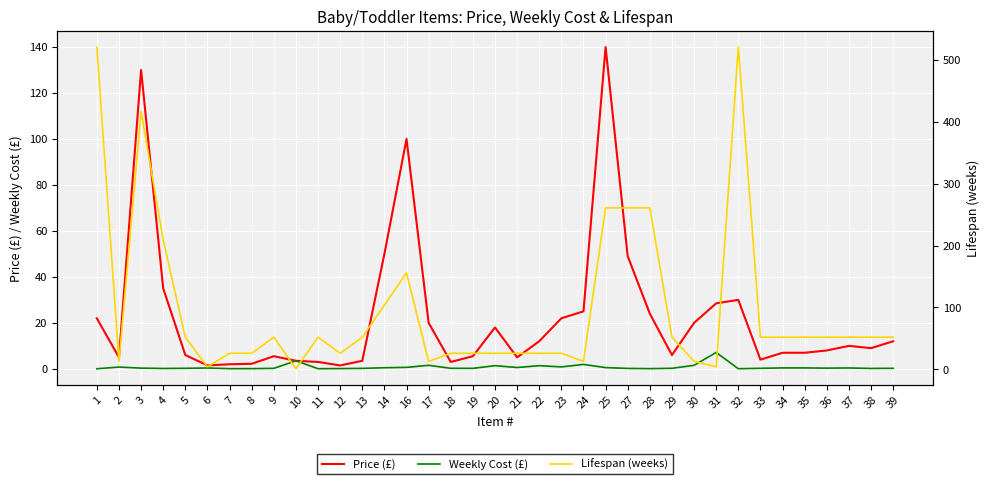

At which label does Lifespan (weeks) first exceed 52?

1